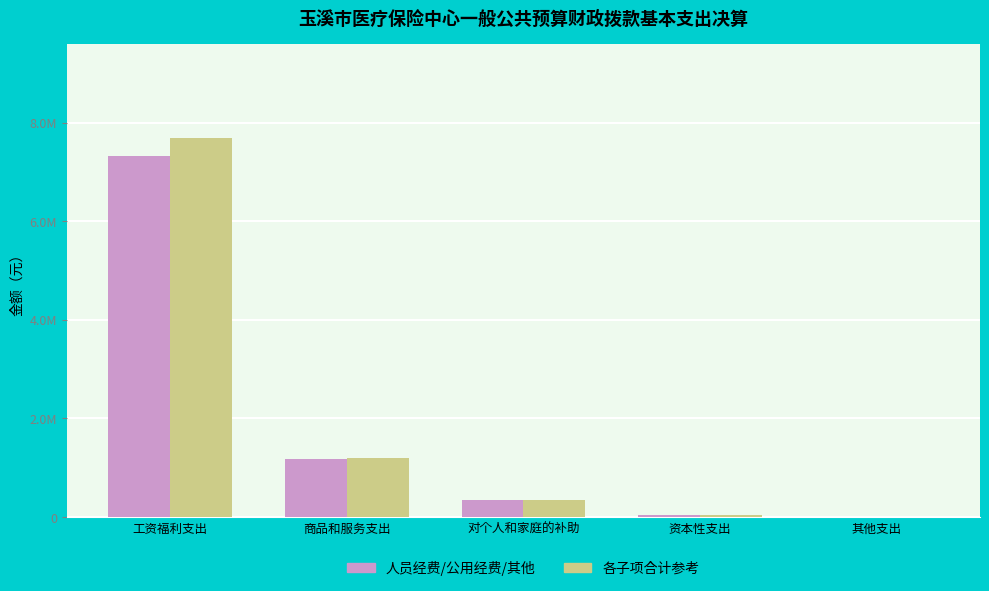

What are all the series names shown in the legend?

人员经费/公用经费/其他, 各子项合计参考